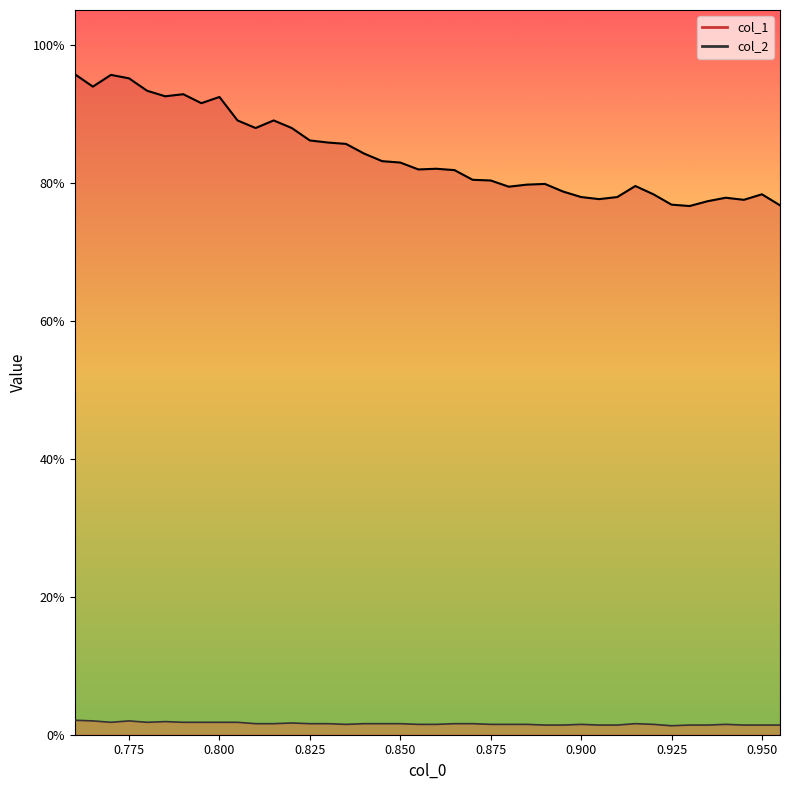

Is it true that col_1 equals 0.9 at 0.78?

True